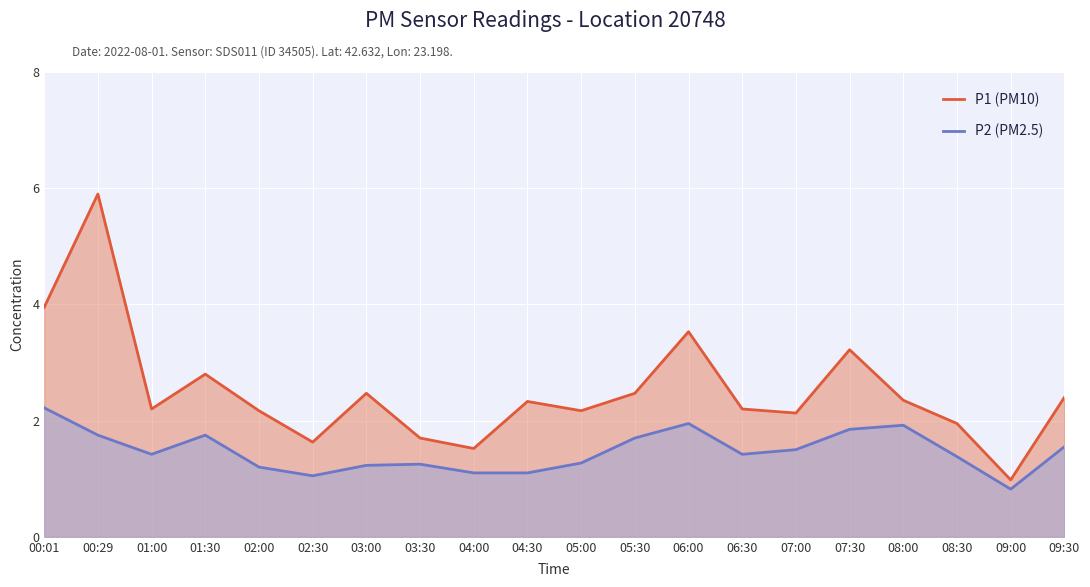

What is the spread (max minus min) of values at 08:00?

0.4